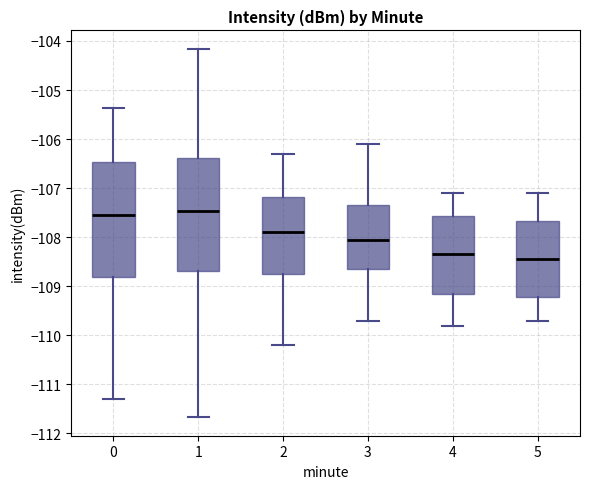

Reading left to right, read every box against the y-axis: the position of its median line, the range the box covers, and the ends of its whiskers. The values are not printed on the chart, so give them approximately, as read against the axis.

0: median -107.5, box -108.8 to -106.5, whiskers -111.3 to -105.4
1: median -107.5, box -108.7 to -106.4, whiskers -111.7 to -104.2
2: median -107.9, box -108.7 to -107.2, whiskers -110.2 to -106.3
3: median -108.0, box -108.6 to -107.3, whiskers -109.7 to -106.1
4: median -108.3, box -109.1 to -107.6, whiskers -109.8 to -107.1
5: median -108.4, box -109.2 to -107.7, whiskers -109.7 to -107.1